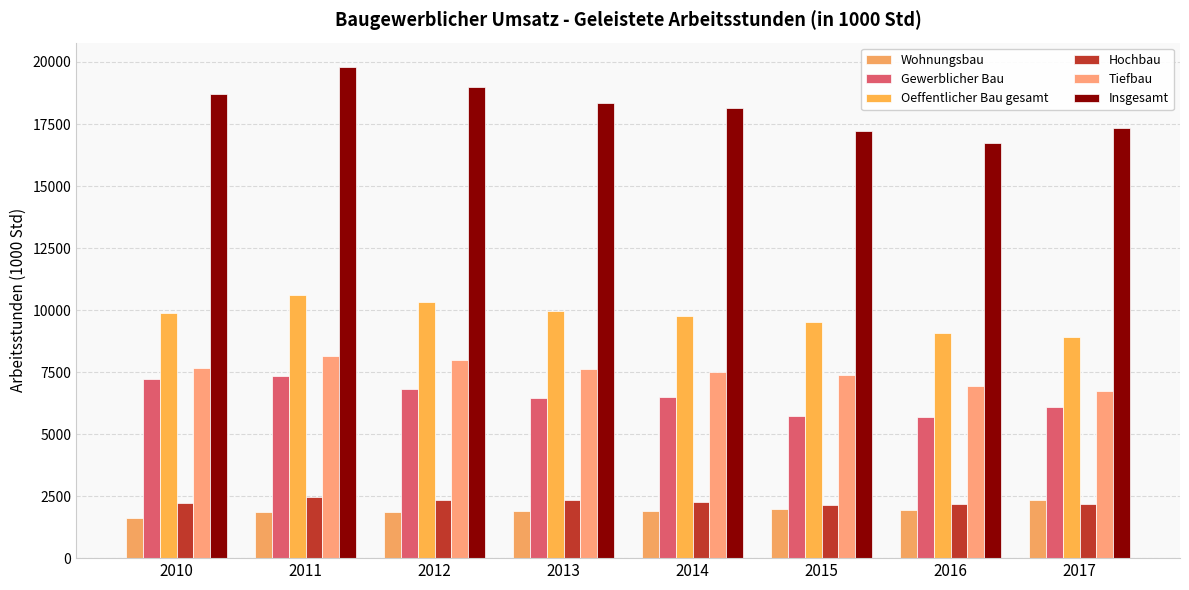

What is the value of the Insgesamt bar at the 6th from the left?

17216.9